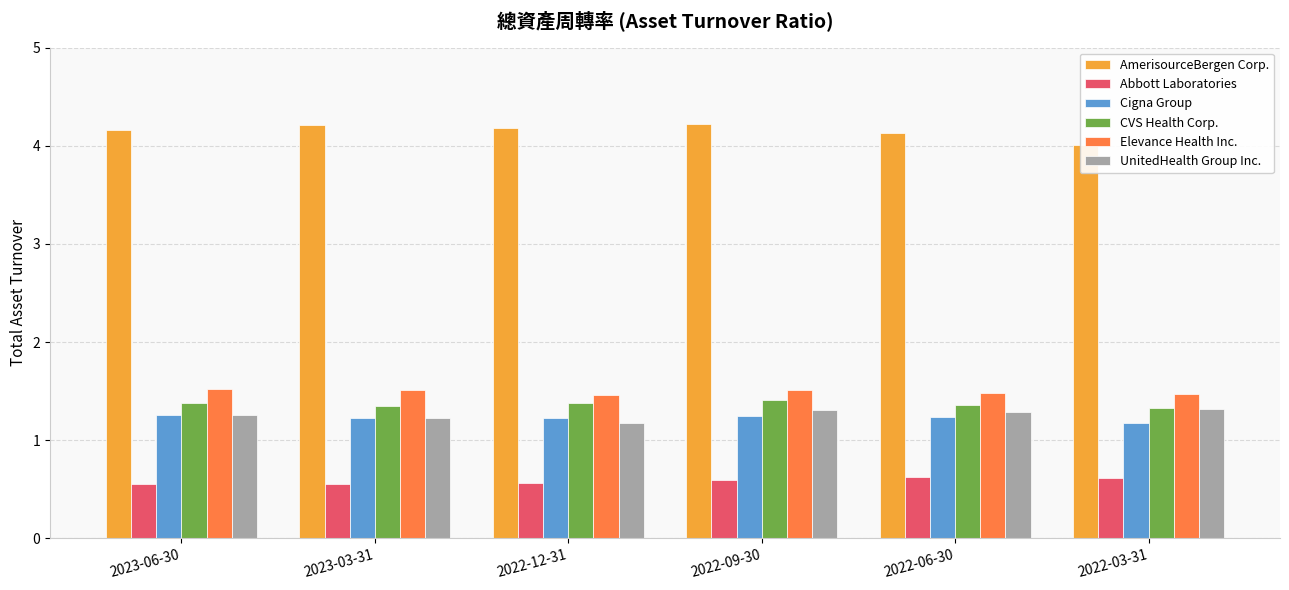

What is the spread (max minus min) of values at 2022-12-31?

3.6